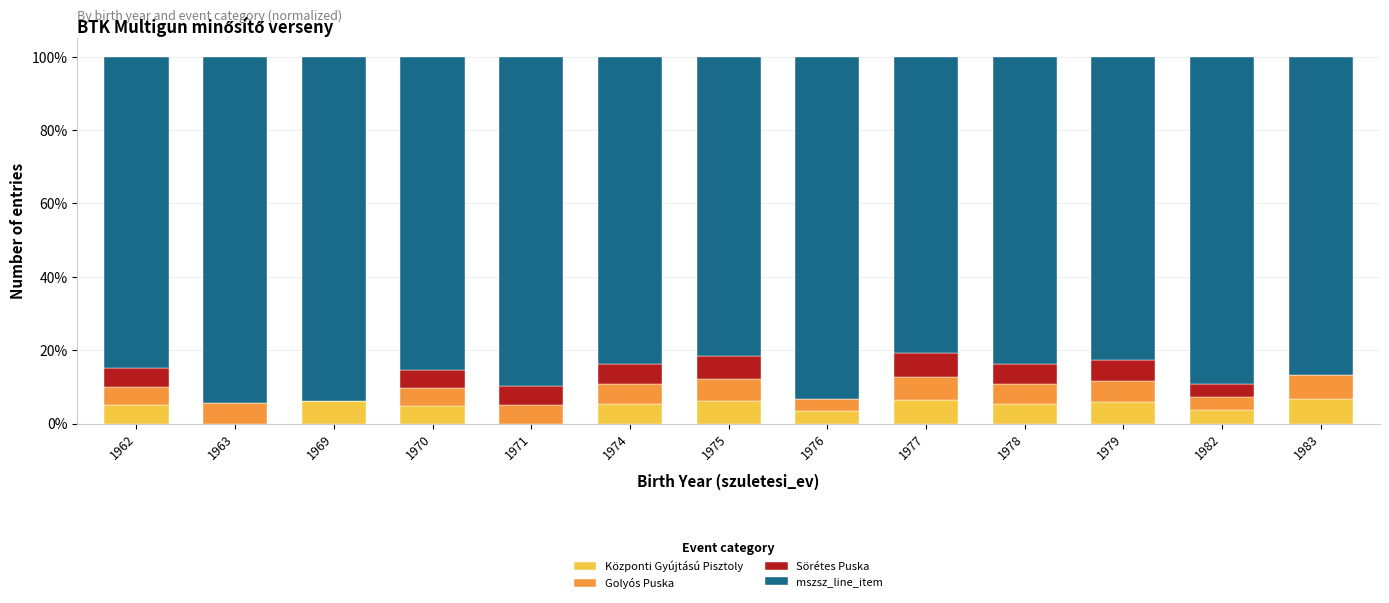

The value of Központi Gyújtású Pisztoly at 1969 is 6.2. True or false?

True